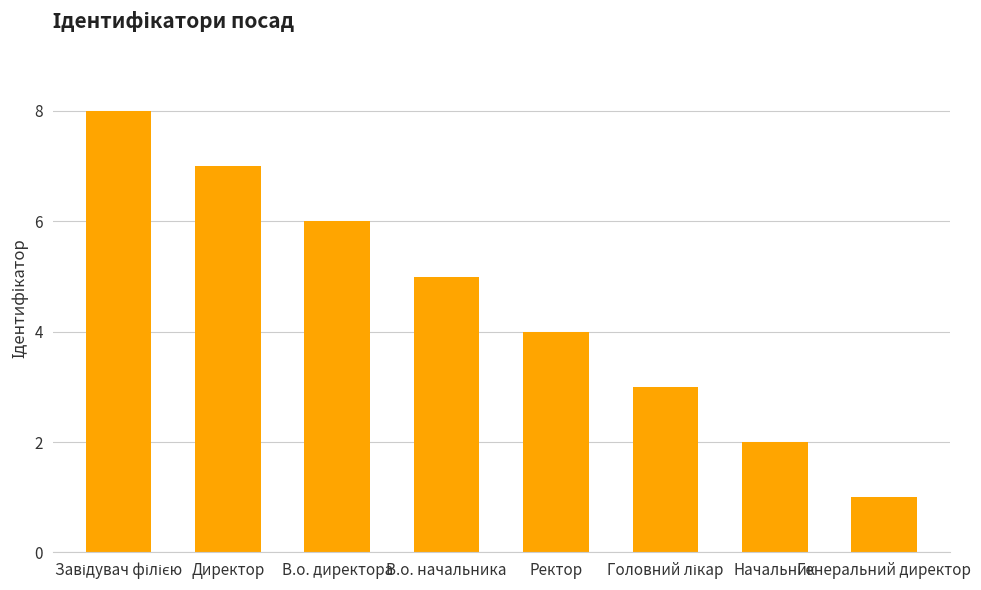

The value at В.о. директора is 6. True or false?

True